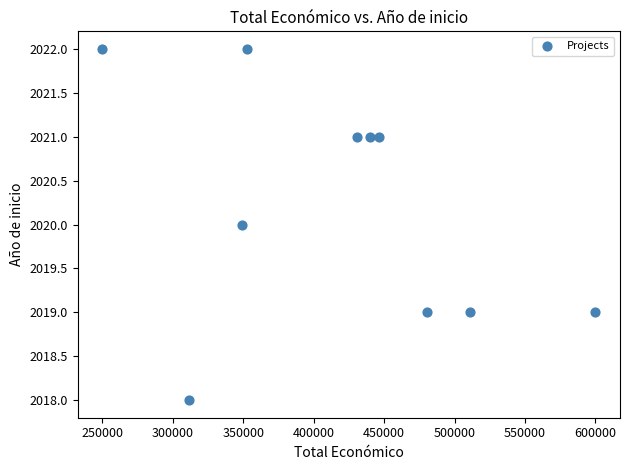

What is the average X value?

417101